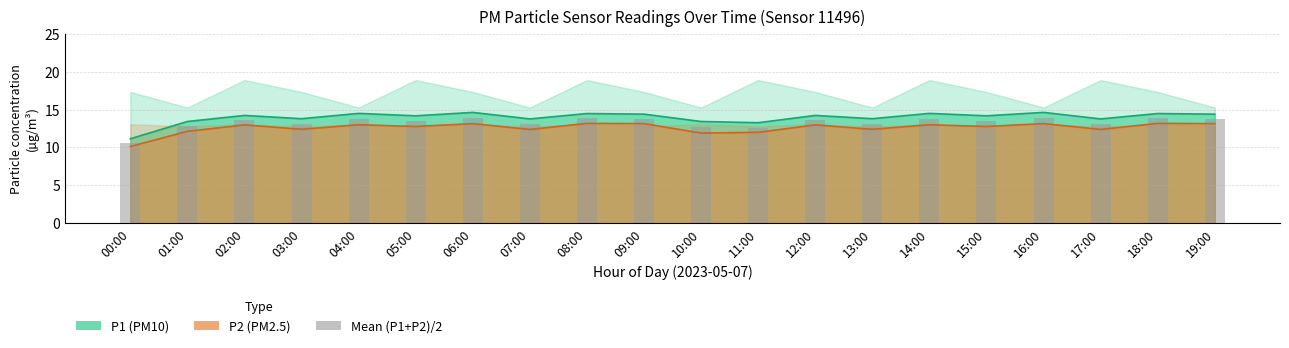

Rank the categories by value from lowest to highest.

00:00, 11:00, 10:00, 01:00, 07:00, 17:00, 03:00, 13:00, 05:00, 15:00, 02:00, 12:00, 04:00, 14:00, 09:00, 19:00, 08:00, 18:00, 06:00, 16:00